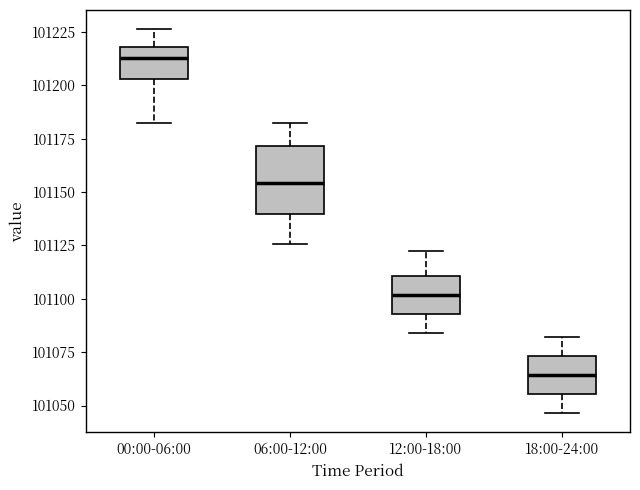

Reading left to right, transcribe this box plot: for each box, give where its median line is, the range the box spans, and where its two whiskers end, as read against the y-axis. The values are not printed on the chart, so give them approximately, as read against the axis.

00:00-06:00: median 101215, box 101205 to 101220, whiskers 101180 to 101225
06:00-12:00: median 101155, box 101140 to 101170, whiskers 101125 to 101180
12:00-18:00: median 101100, box 101095 to 101110, whiskers 101085 to 101120
18:00-24:00: median 101065, box 101055 to 101075, whiskers 101045 to 101080